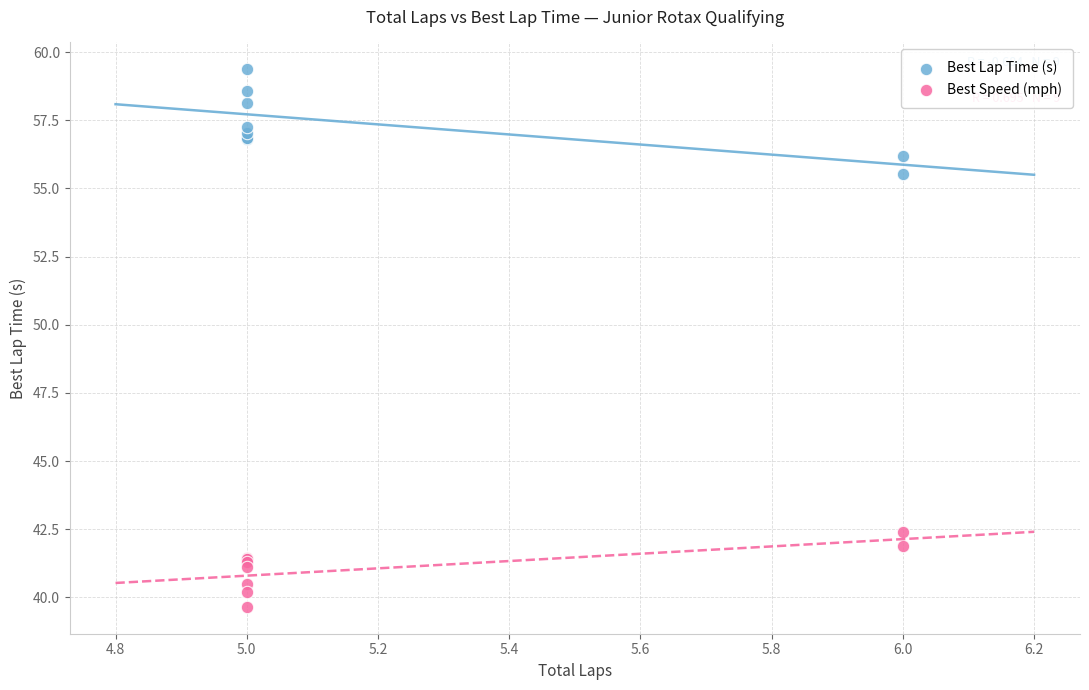

What are all the series names shown in the legend?

Best Lap Time (s), Best Speed (mph)